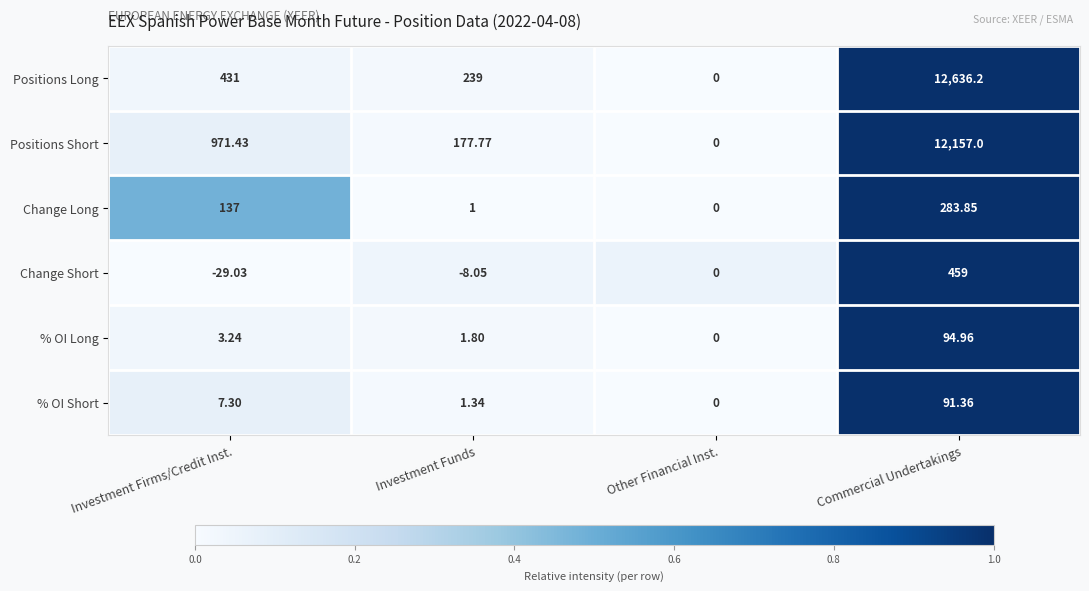

Rank the categories by Positions Long value from highest to lowest.

Commercial Undertakings, Investment Firms/Credit Inst., Investment Funds, Other Financial Inst.